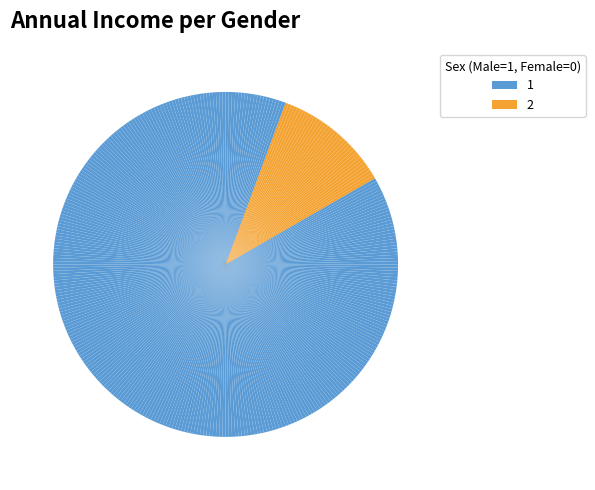

How many slices are in this pie chart?

336